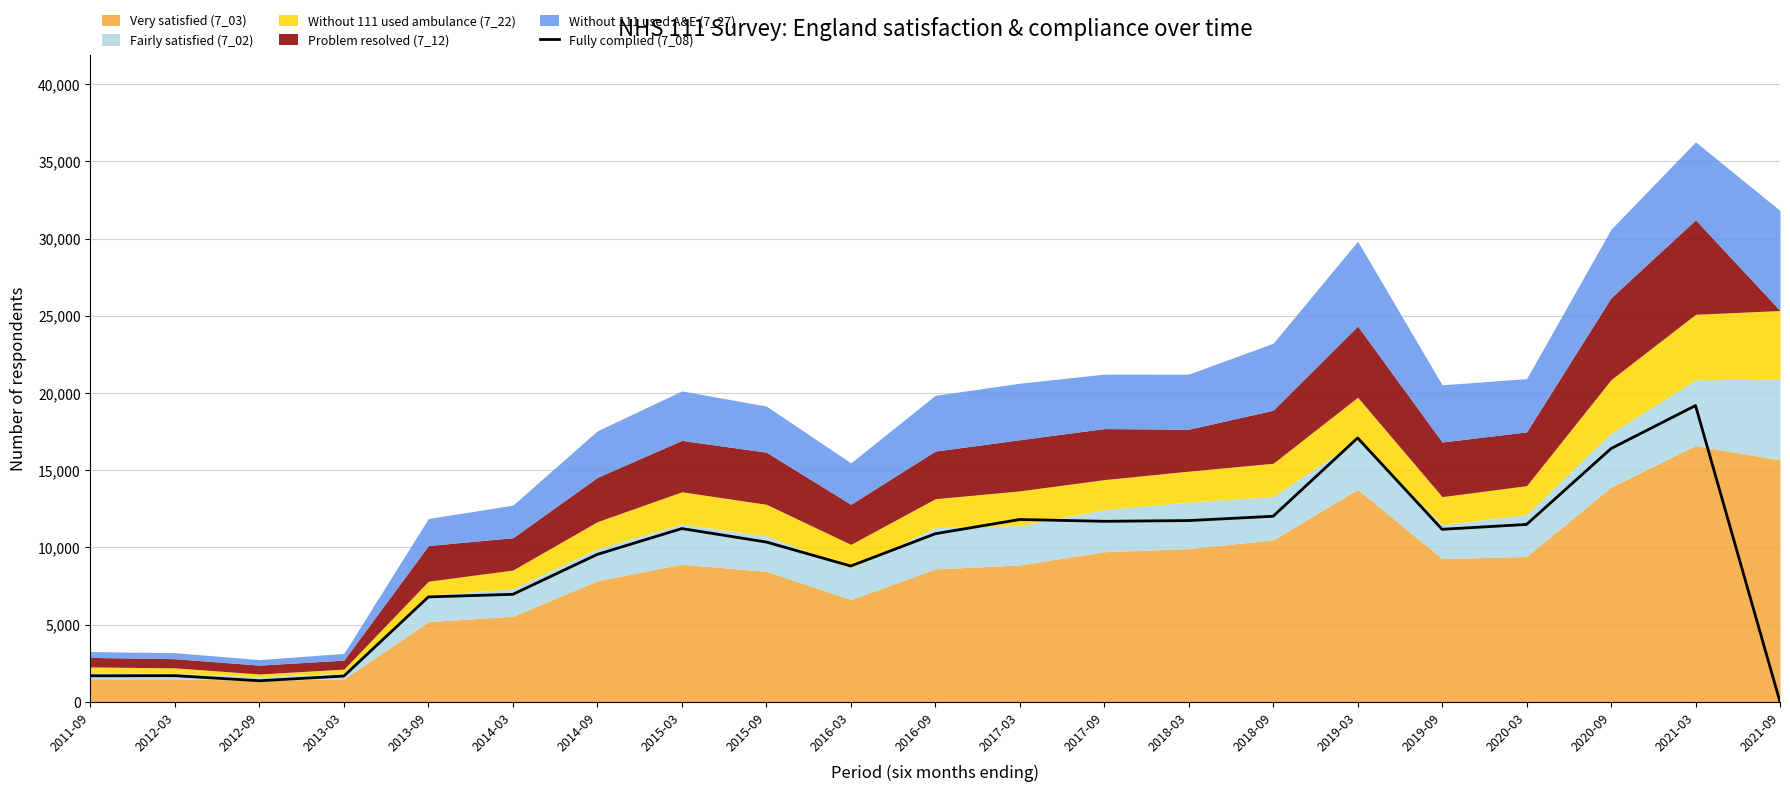

The value of Fully complied (7_08) at 2021-03 is 19189. True or false?

True